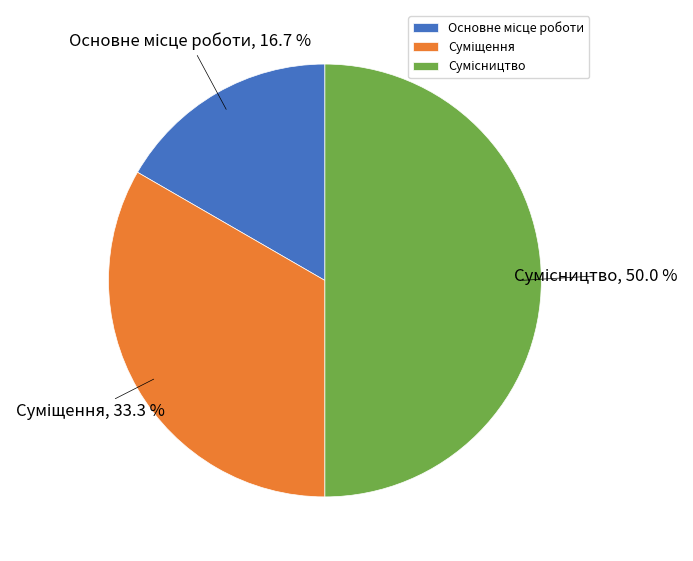

How many slices are in this pie chart?

3